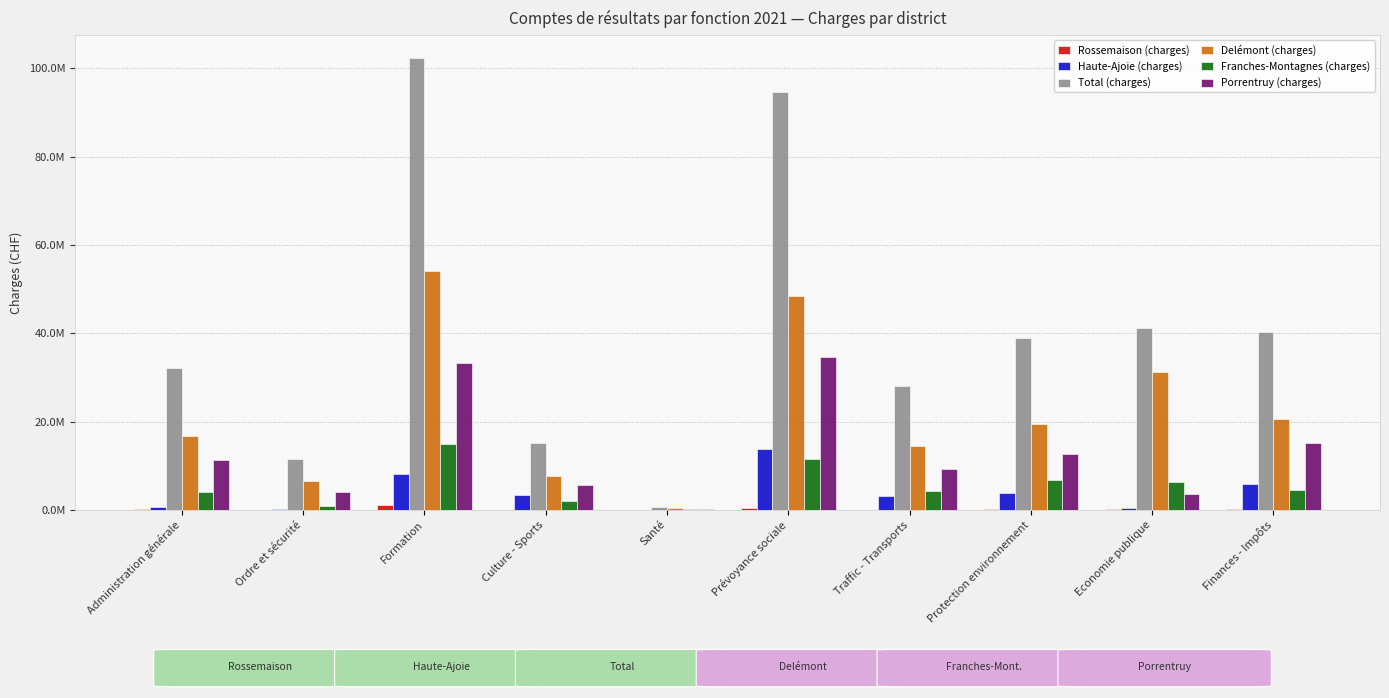

What is the value of the Total (charges) bar at the 1st from the left?

32143015.3